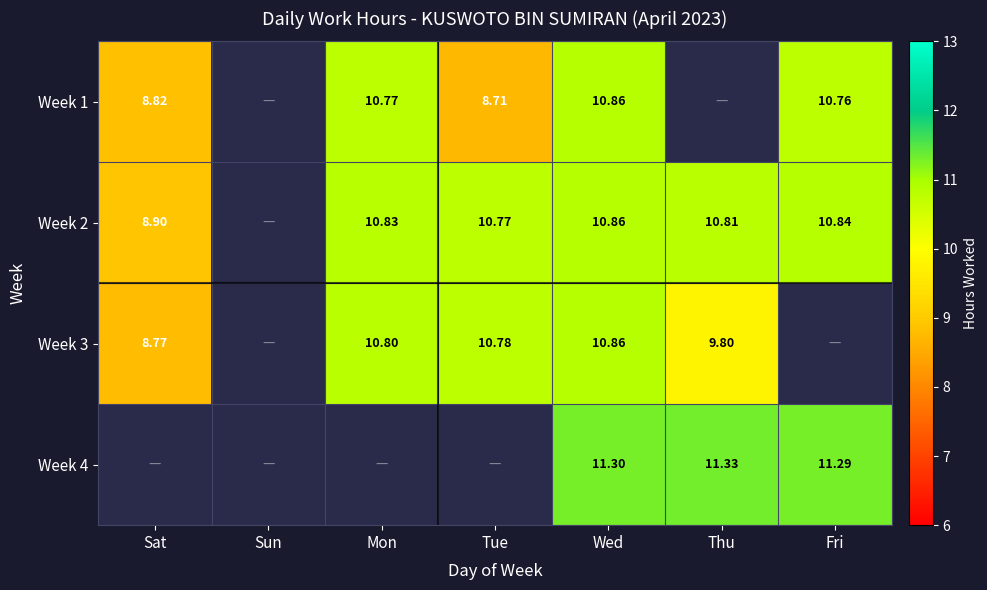

At which category is the sum across all series the highest?

Wed